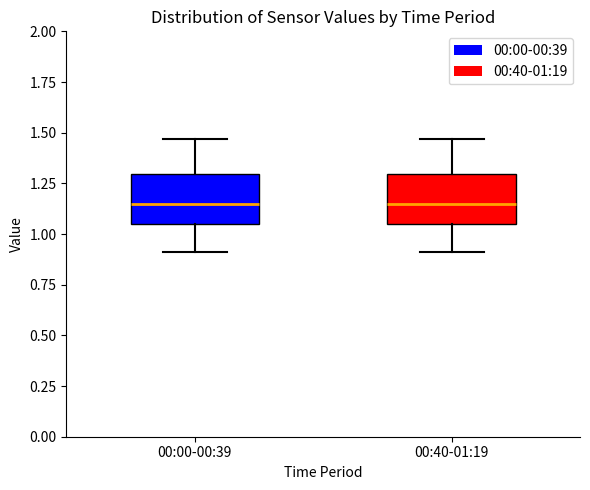

Where does the median line of the box for 00:00-00:39 sit on the y-axis? The values are not printed on the chart, so give them approximately, as read against the axis.

1.15